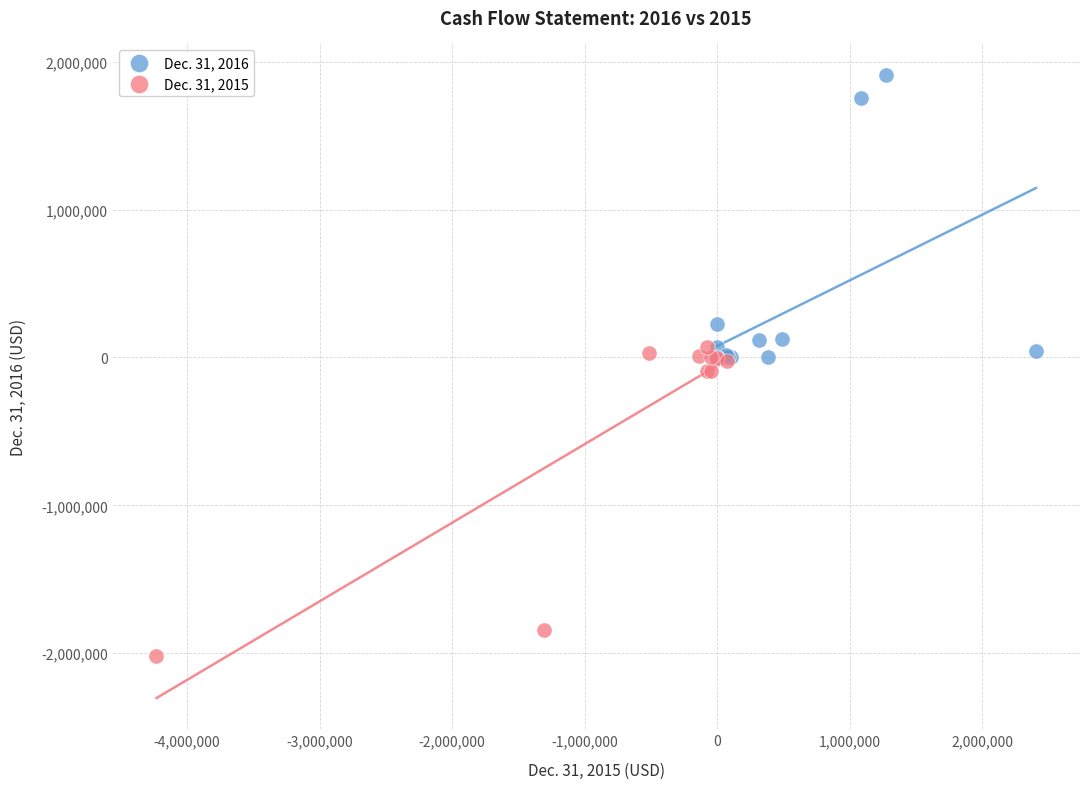

Which series contains the highest Y value?

Dec. 31, 2016